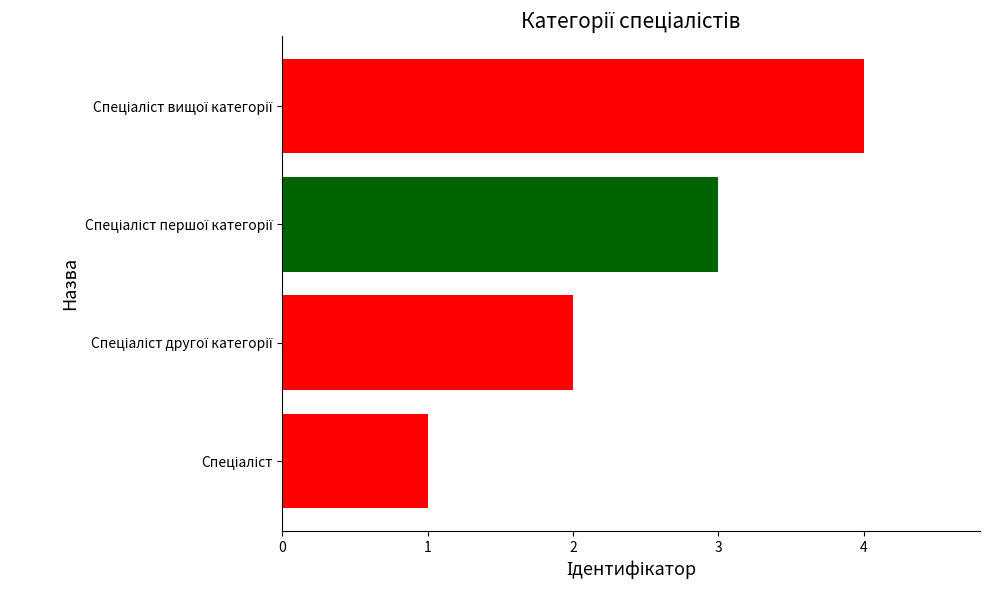

What is the difference between the maximum and minimum values?

3